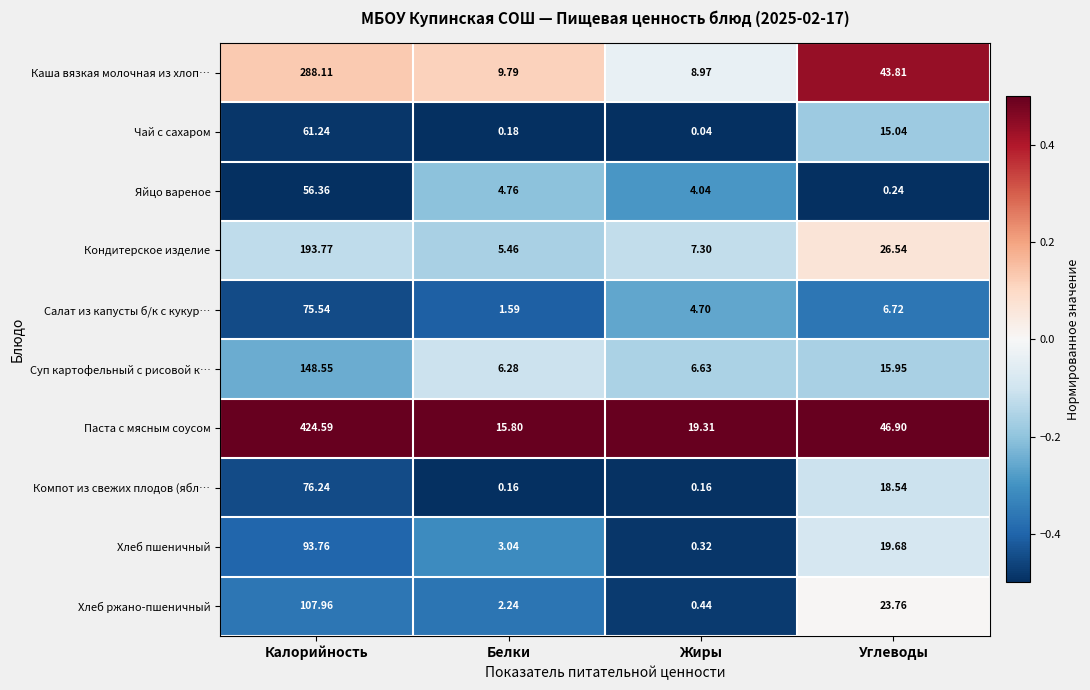

How many series are shown in this chart?

10